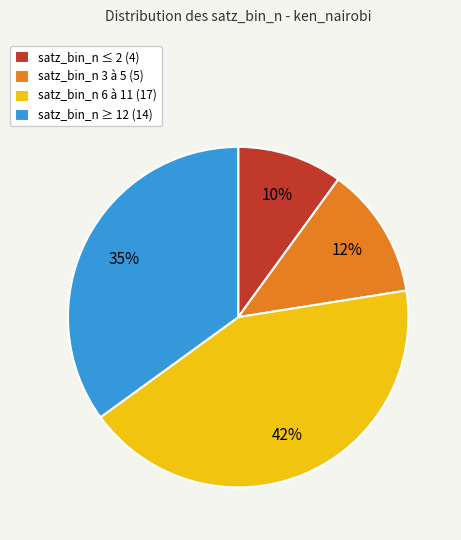

What is the ratio of the value at satz_bin_n 6 à 11 (17) to the value at satz_bin_n ≤ 2 (4)?

4.3